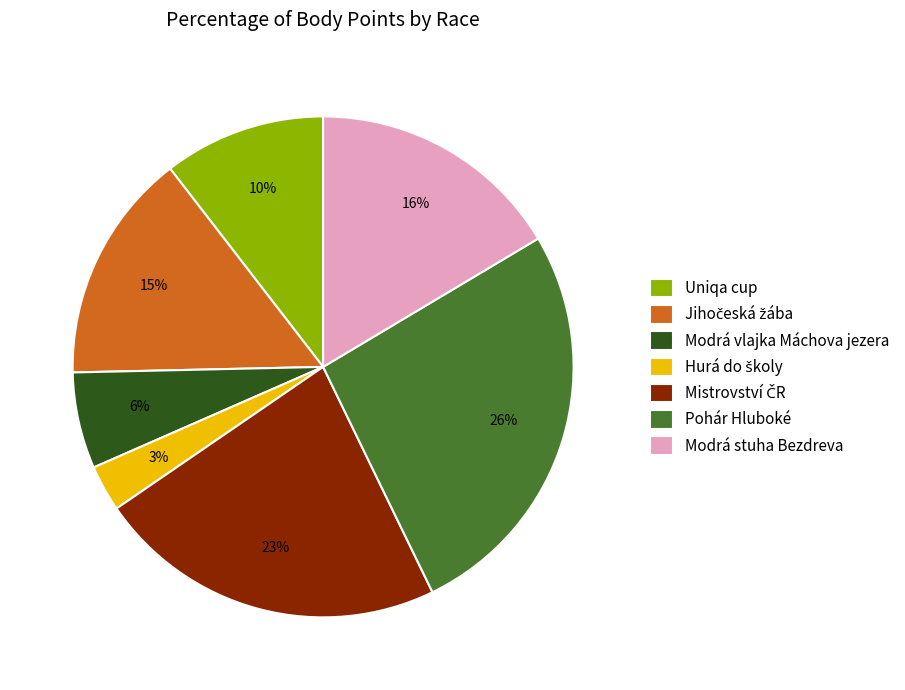

What percentage is the Modrá vlajka Máchova jezera slice, to the nearest percent?

6%